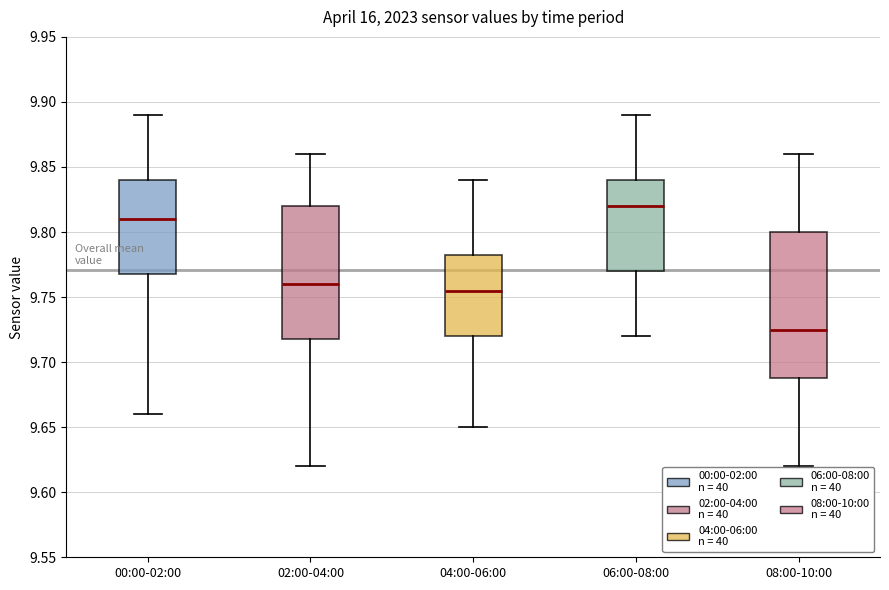

Comparing the boxes themselves (not the whiskers), which one is the tallest?

08:00-10:00